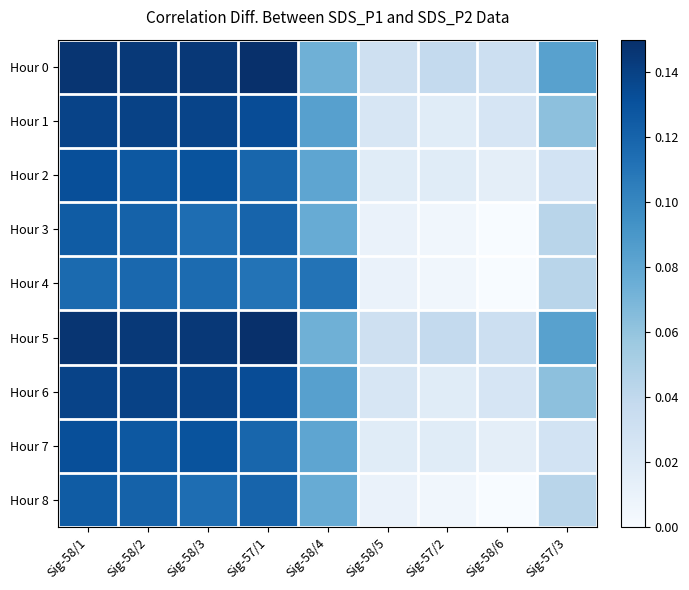

At how many categories does at least one series exceed 0?

9